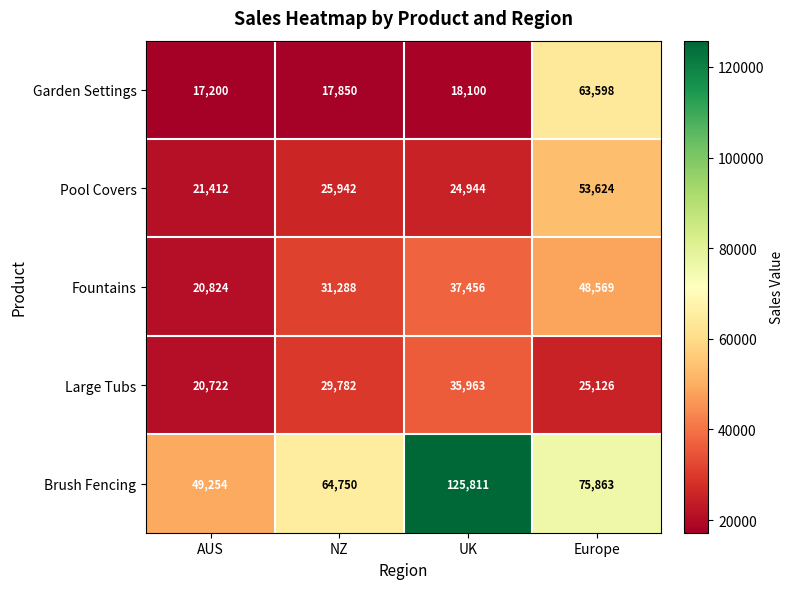

What is the maximum value shown in the chart?

125811